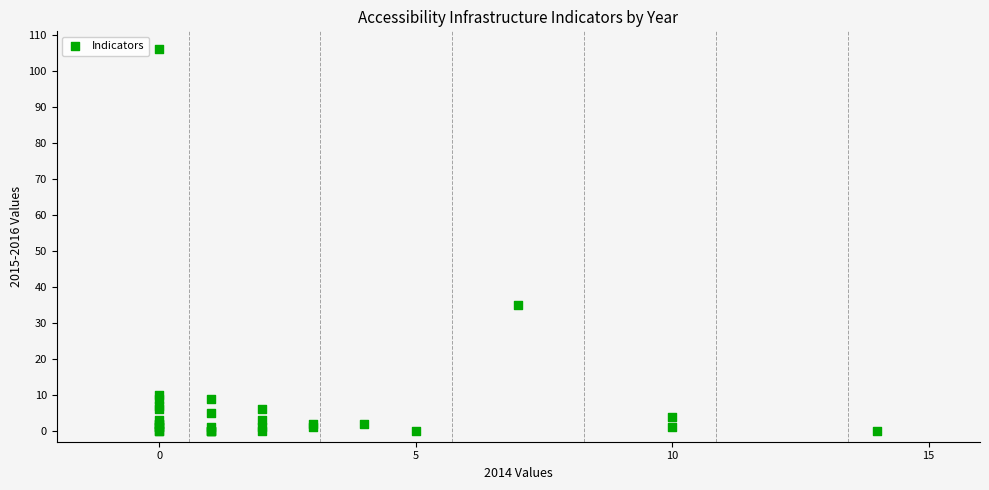

What Y value in the scatter plot is closest to 53?

35